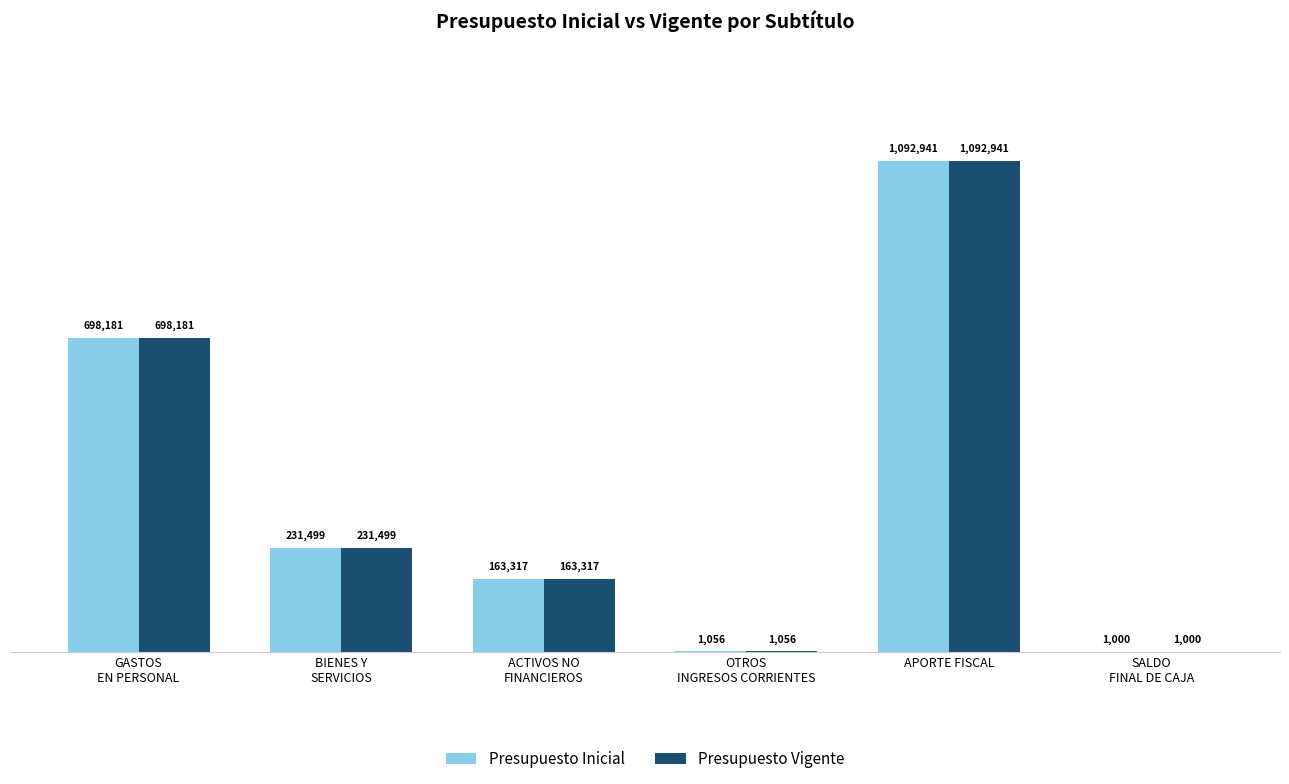

What is the value of the Presupuesto Vigente bar at the 5th from the left?

1092941